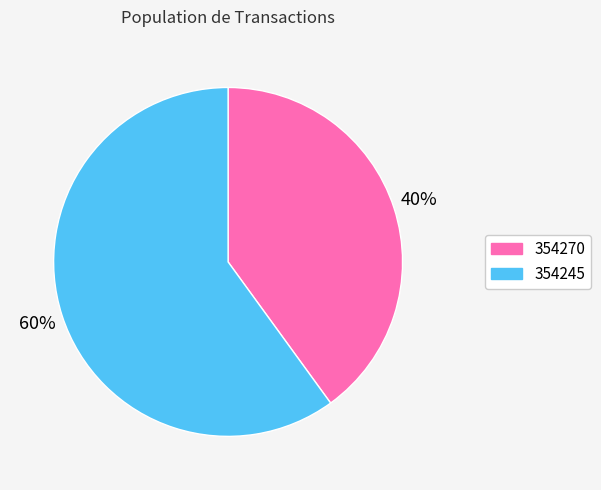

Which slice is the largest?

354245